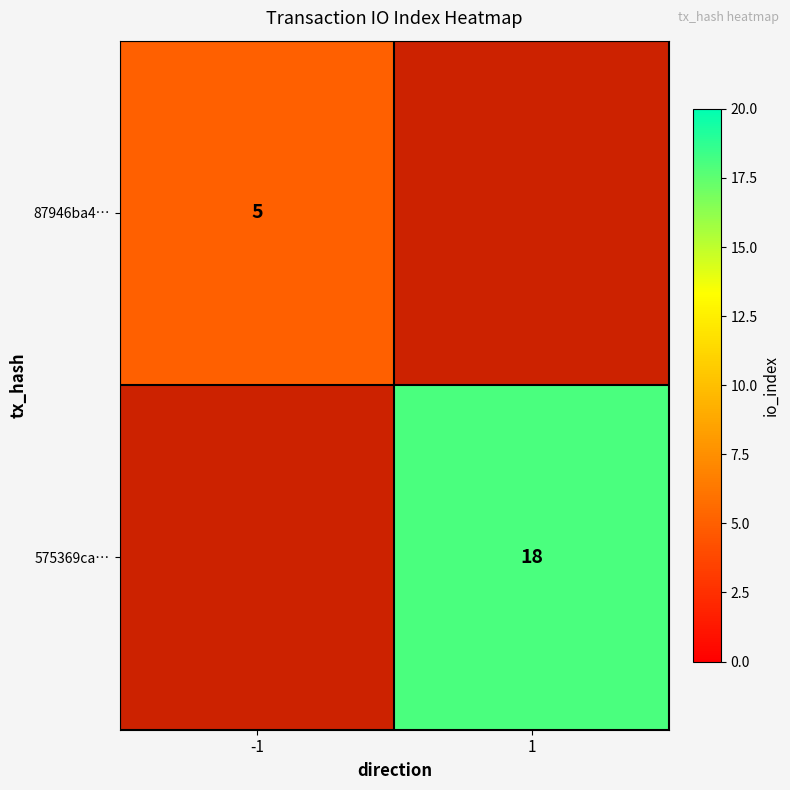

The value of 87946ba4… at -1 is 5. True or false?

True